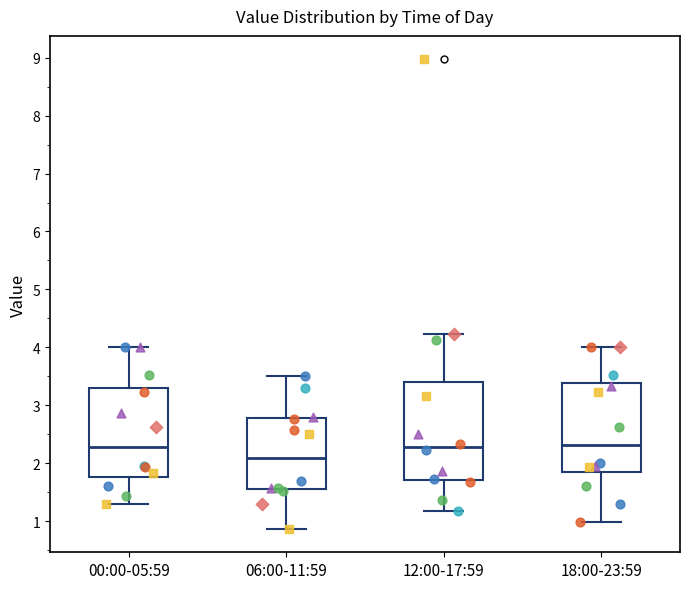

Where does the lower whisker of the box for 06:00-11:59 end on the y-axis? The values are not printed on the chart, so give them approximately, as read against the axis.

0.9